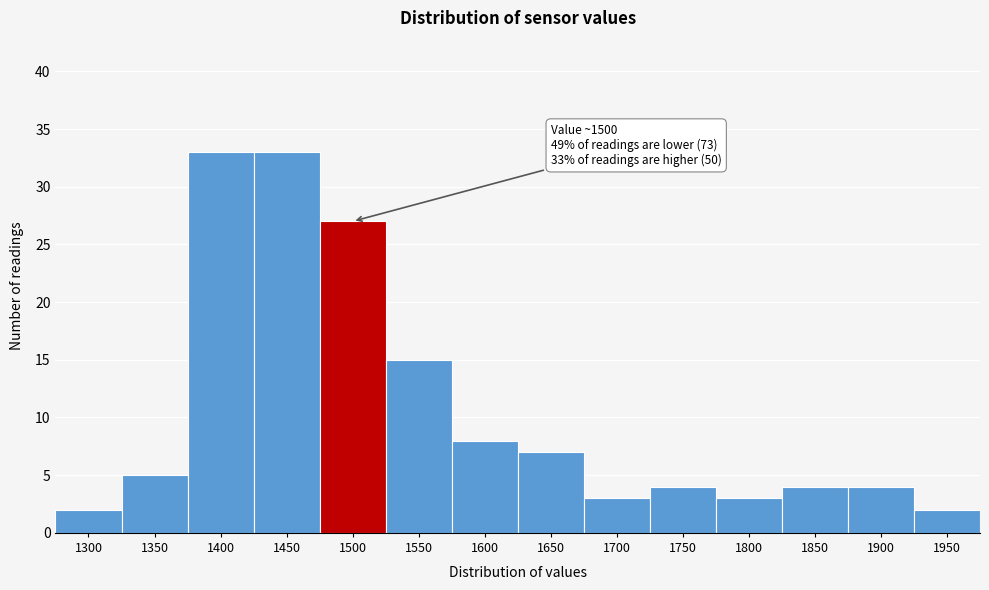

Reading left to right, transcribe all the data shown in this chart.

1300=2	1350=5	1400=33	1450=33	1500=27	1550=15	1600=8	1650=7	1700=3	1750=4	1800=3	1850=4	1900=4	1950=2